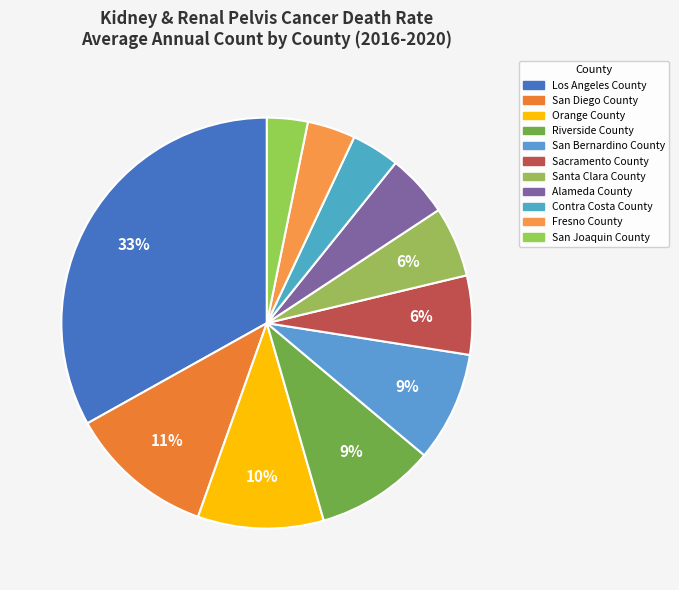

Count the number of slices in the pie.

11